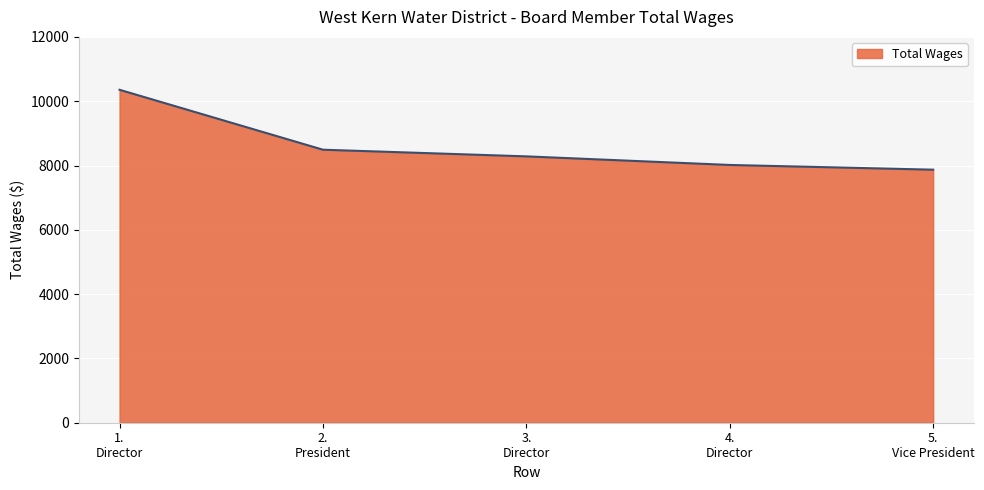

Reading left to right, what are all the values shown in this chart?

10355	8491	8284	8017	7870